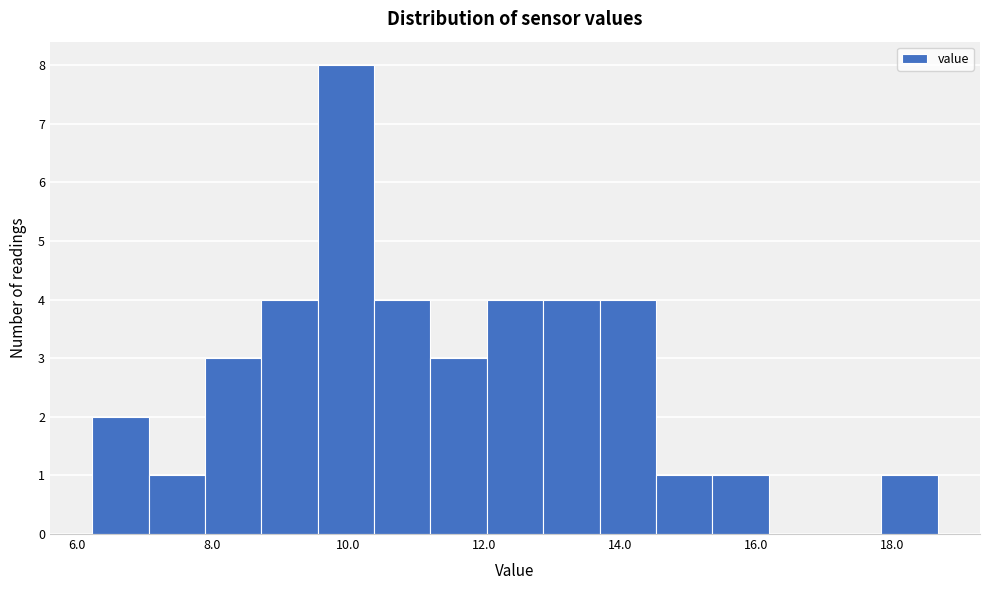

Reading left to right, transcribe this chart: for each bar, give the range it covers on the x-axis and its height. Neither the bar edges nor the heights are printed on the chart, so give them approximately, as read against the axes.

6.2 to 7.0: 2
7.0 to 7.8: 1
7.8 to 8.8: 3
8.8 to 9.6: 4
9.6 to 10.4: 8
10.4 to 11.2: 4
11.2 to 12.0: 3
12.0 to 12.8: 4
12.8 to 13.6: 4
13.6 to 14.6: 4
14.6 to 15.4: 1
15.4 to 16.2: 1
16.2 to 17.0: 0
17.0 to 17.8: 0
17.8 to 18.6: 1